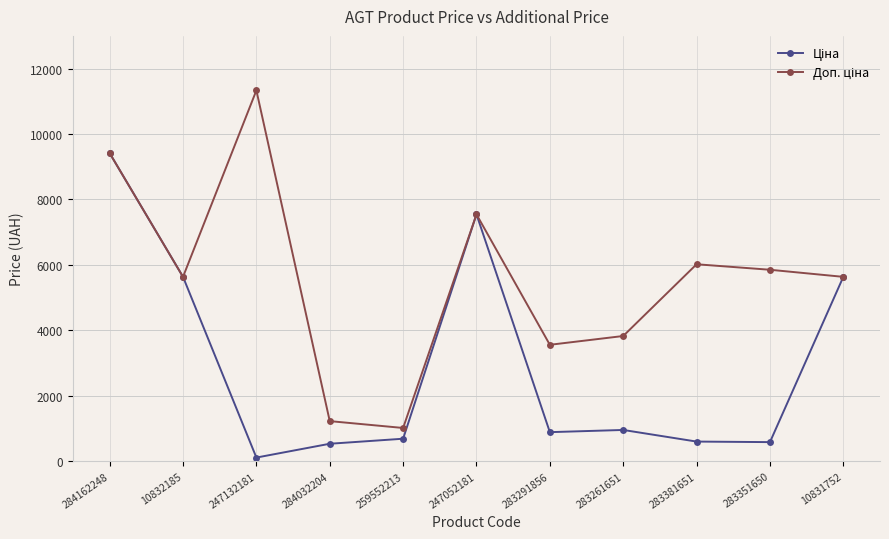

At how many categories does at least one series exceed 2150?

9